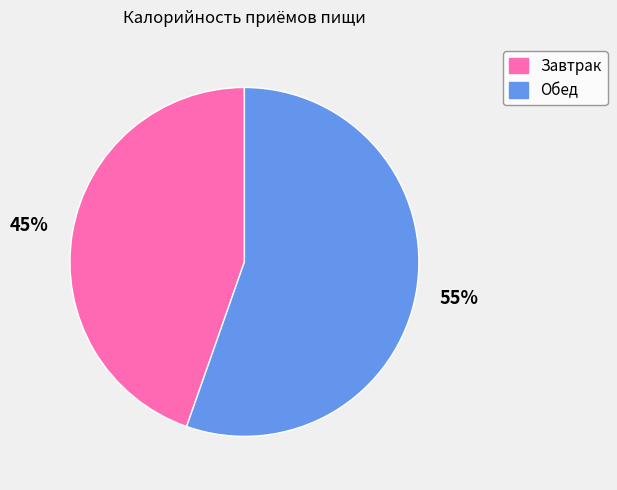

How many segments does this pie chart have?

2